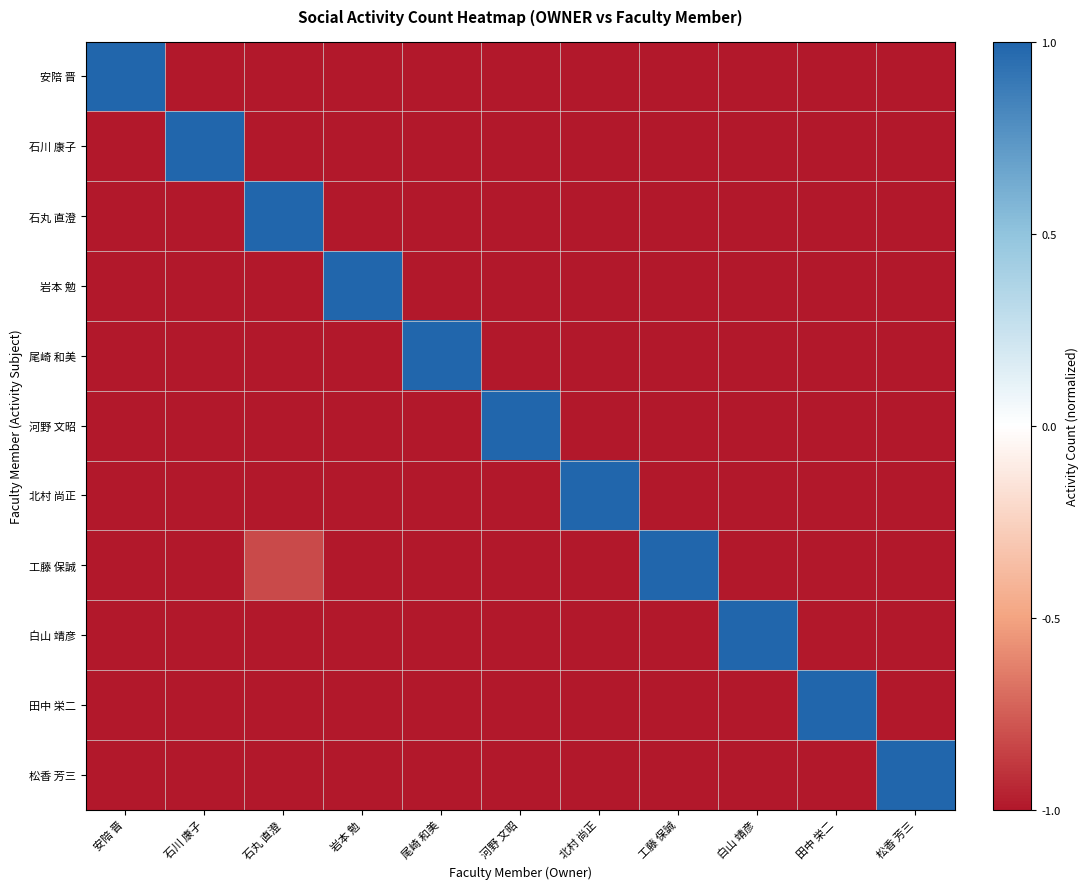

How many distinct data groups are displayed?

11